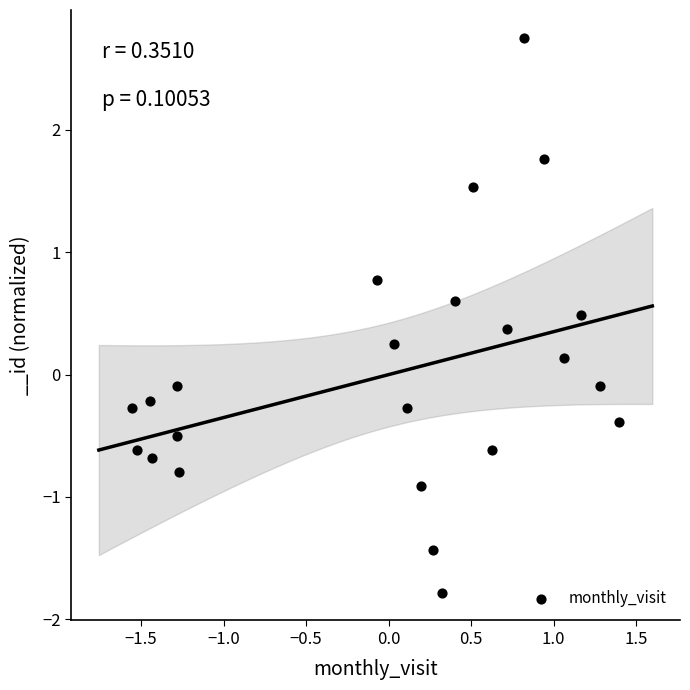

What is the range of Y values (max minus min)?

4.5